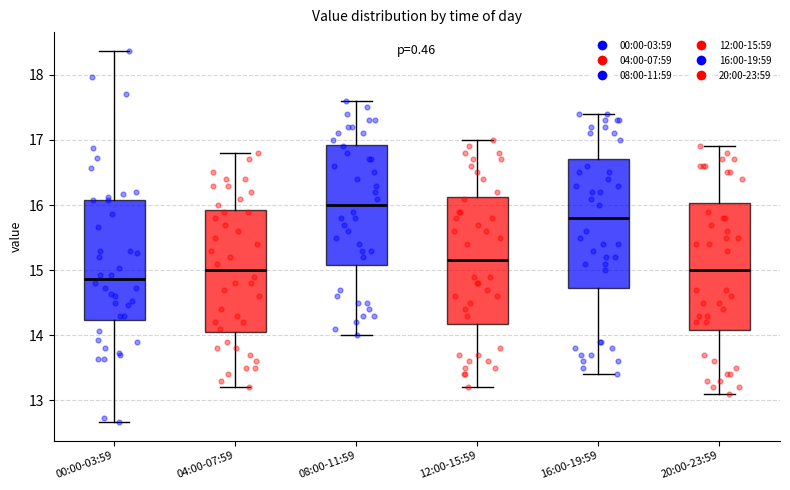

Reading left to right, read every box against the y-axis: the position of its median line, the range the box covers, and the ends of its whiskers. The values are not printed on the chart, so give them approximately, as read against the axis.

00:00-03:59: median 14.9, box 14.2 to 16.1, whiskers 12.7 to 18.4
04:00-07:59: median 15.0, box 14.1 to 15.9, whiskers 13.2 to 16.8
08:00-11:59: median 16.0, box 15.1 to 16.9, whiskers 14.0 to 17.6
12:00-15:59: median 15.2, box 14.2 to 16.1, whiskers 13.2 to 17.0
16:00-19:59: median 15.8, box 14.7 to 16.7, whiskers 13.4 to 17.4
20:00-23:59: median 15.0, box 14.1 to 16.0, whiskers 13.1 to 16.9